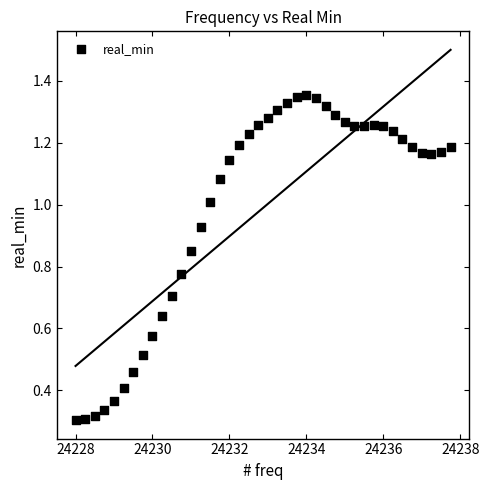

What is the range of X values (max minus min)?

9.8